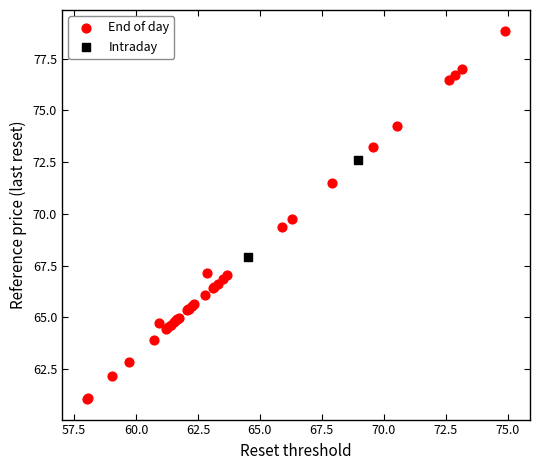

Which series has the widest spread of Y values?

End of day